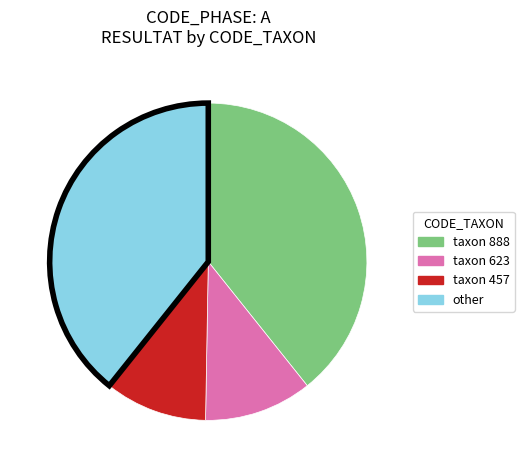

Is there a majority slice in this chart?

No